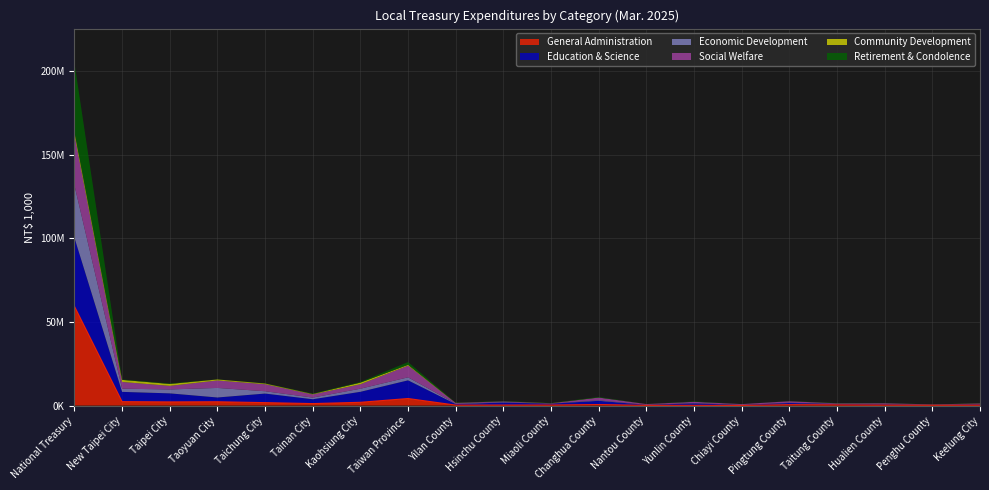

Is the value of General Administration at Taiwan Province greater than the value of Economic Development at Tainan City?

Yes